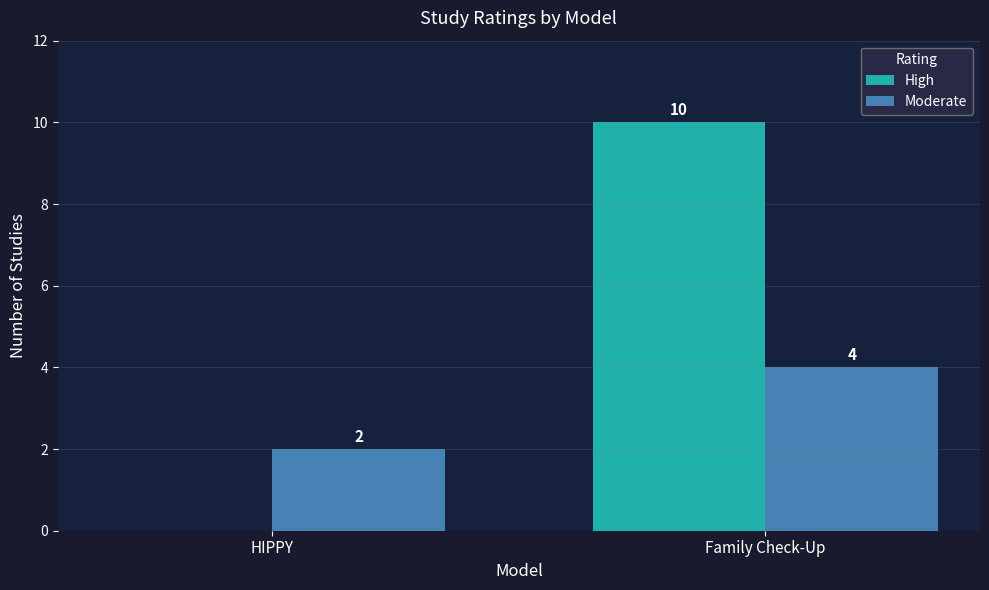

What is the maximum value shown in the chart?

10